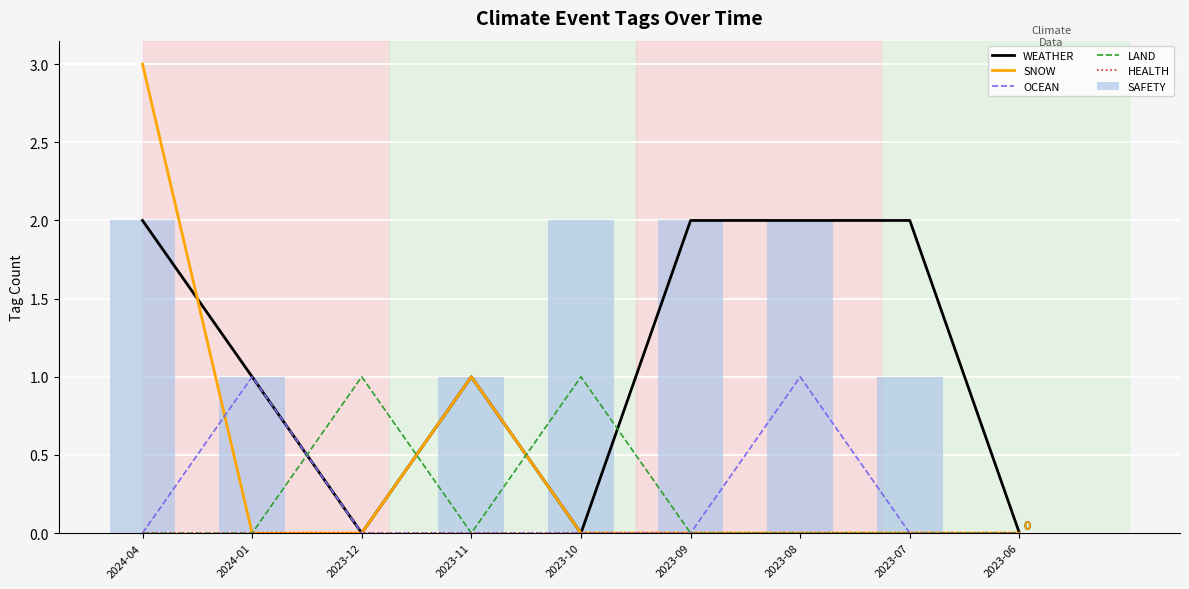

Reading left to right, what are all the values shown in this chart?

WEATHER: 2	1	0	1	0	2	2	2	0
SNOW: 3	0	0	1	0	0	0	0	0
OCEAN: 0	1	0	0	0	0	1	0	0
LAND: 0	0	1	0	1	0	0	0	0
HEALTH: 0	0	0	0	0	0	0	0	0
SAFETY: 2	1	0	1	2	2	2	1	0